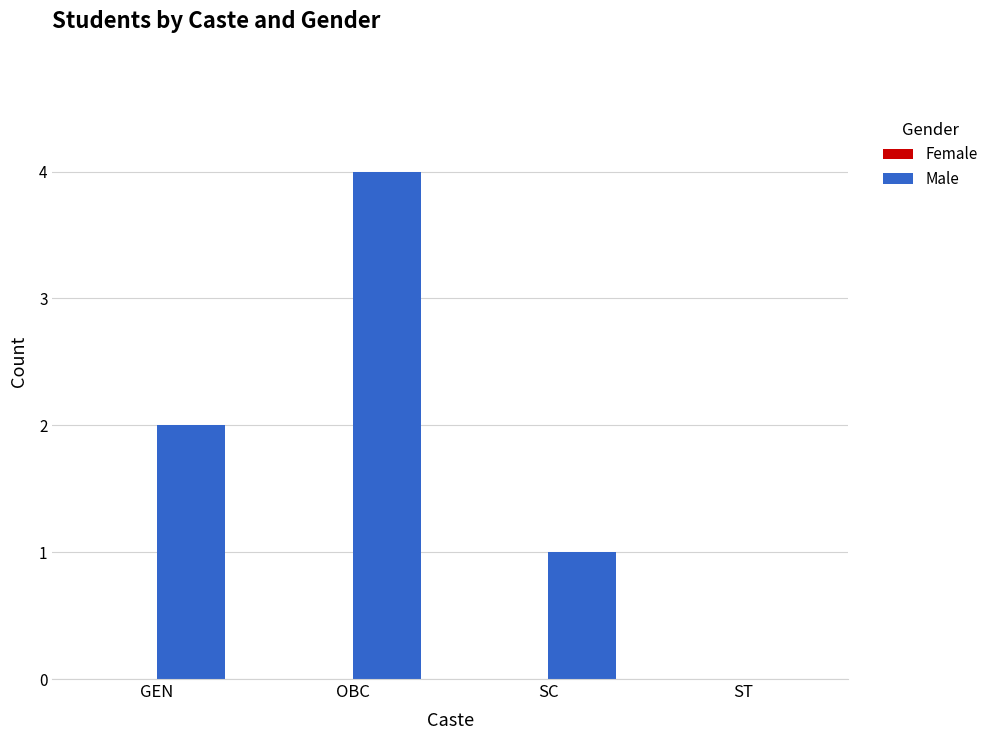

Count the number of data series in this chart.

1